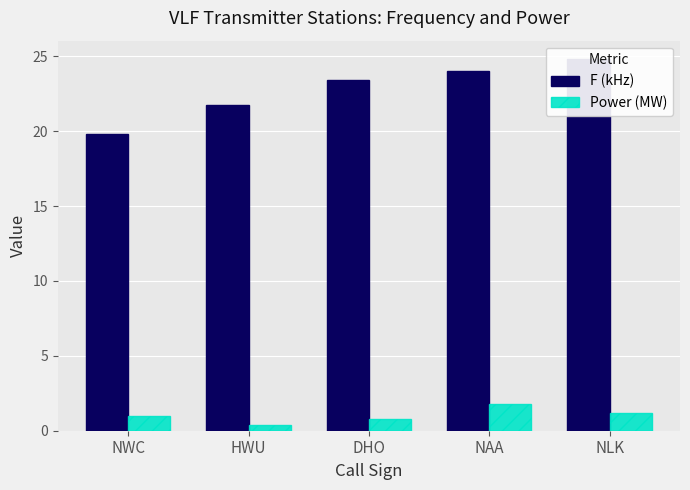

What is the sum of the F (kHz) values at DHO and NWC?

43.2